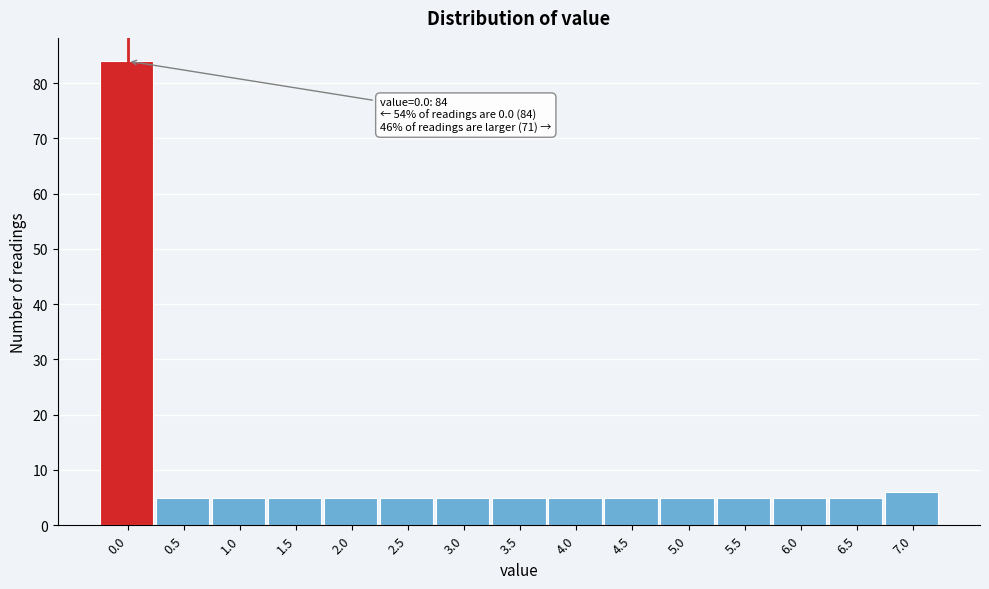

Reading left to right, transcribe all the data shown in this chart.

84	5	5	5	5	5	5	5	5	5	5	5	5	5	6